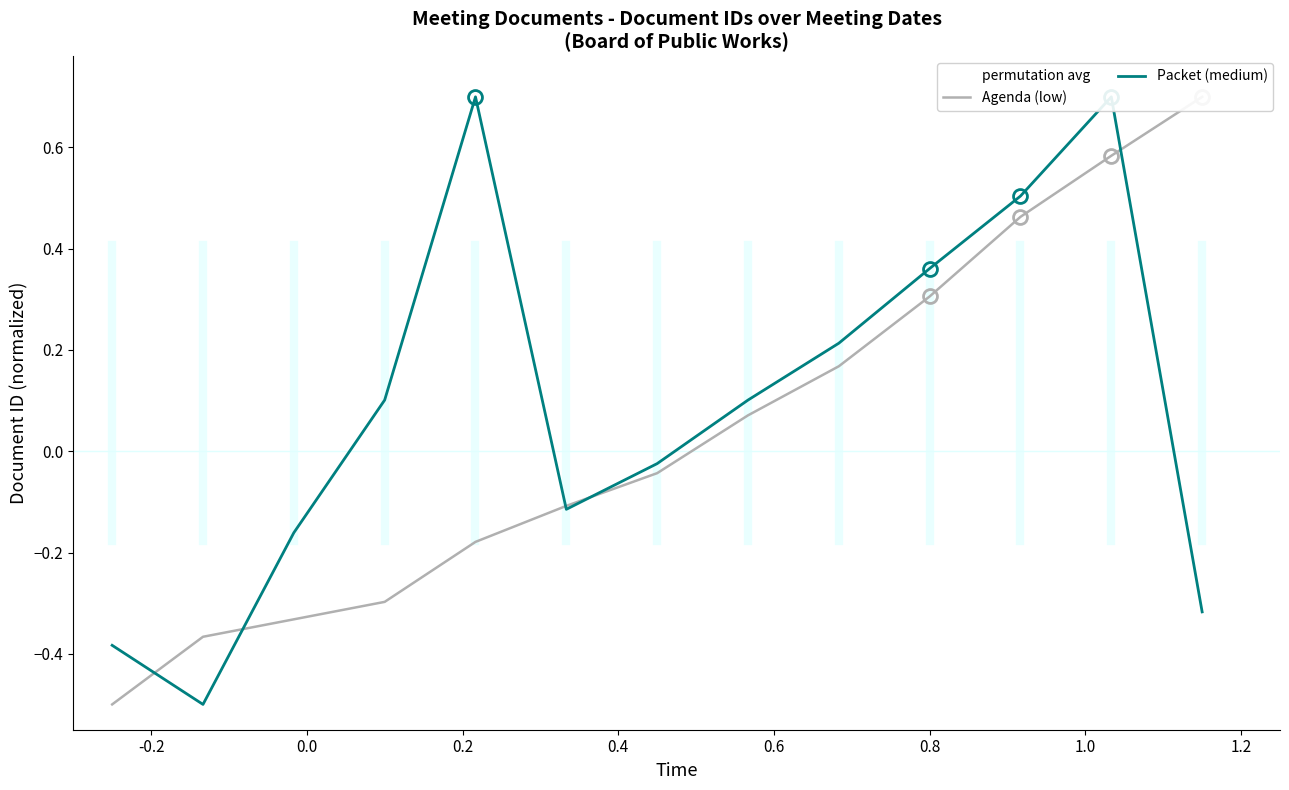

The Agenda (low) series shows -0.4 at -0.2. True or false?

True